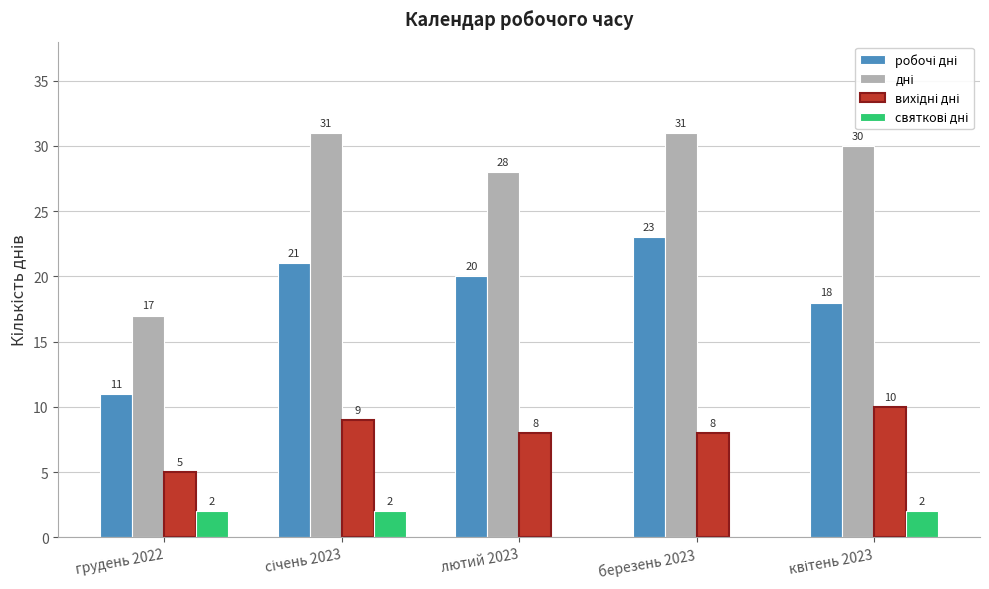

What is the total value across all series at лютий 2023?

56